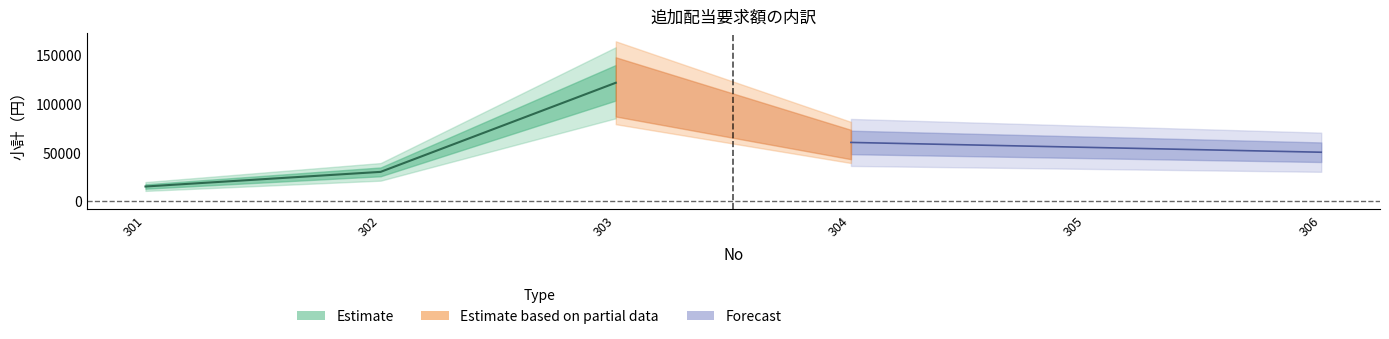

The value at 303 is 46610. True or false?

False